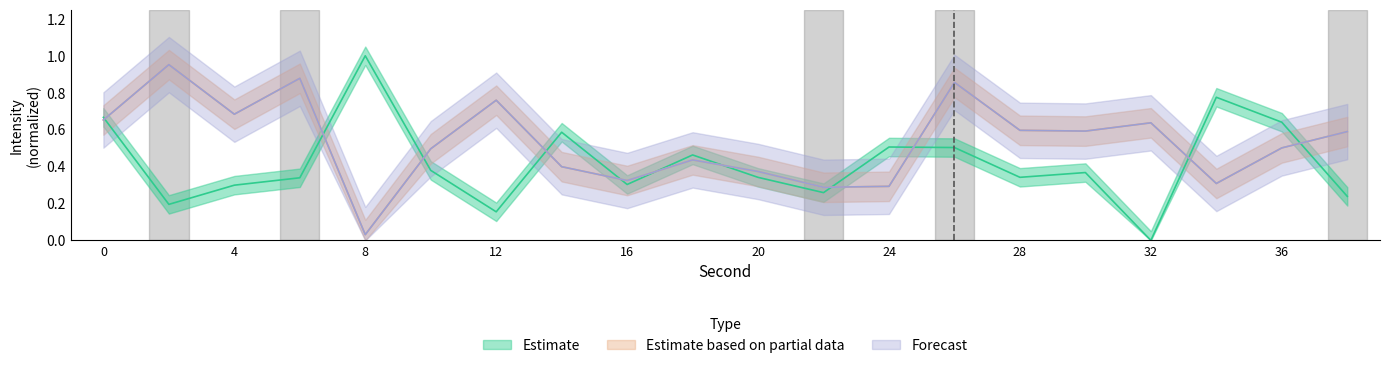

Does the chart have visible grid lines?

No